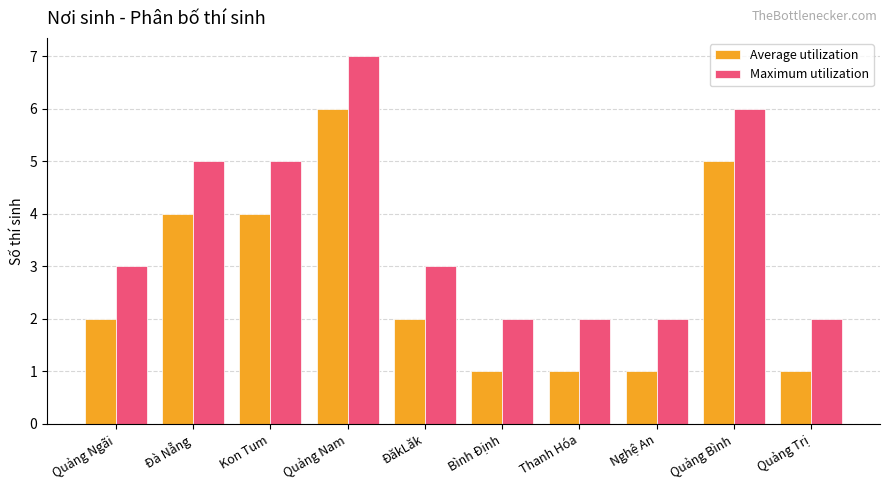

Are the bars horizontal?

No